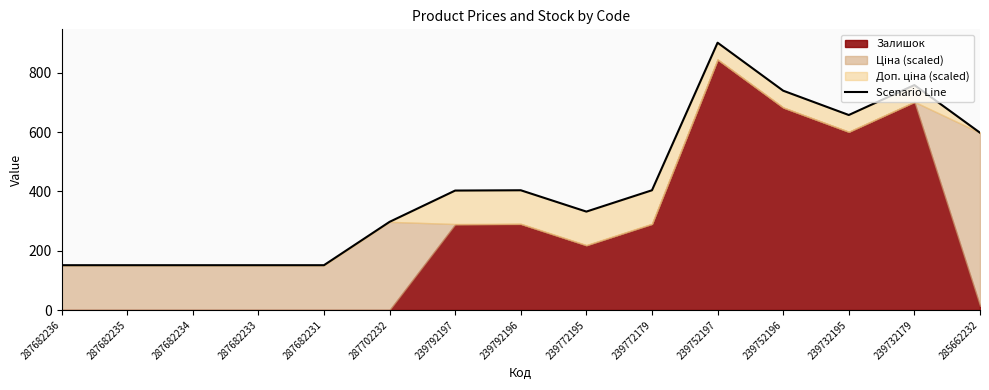

Does the chart have visible grid lines?

No